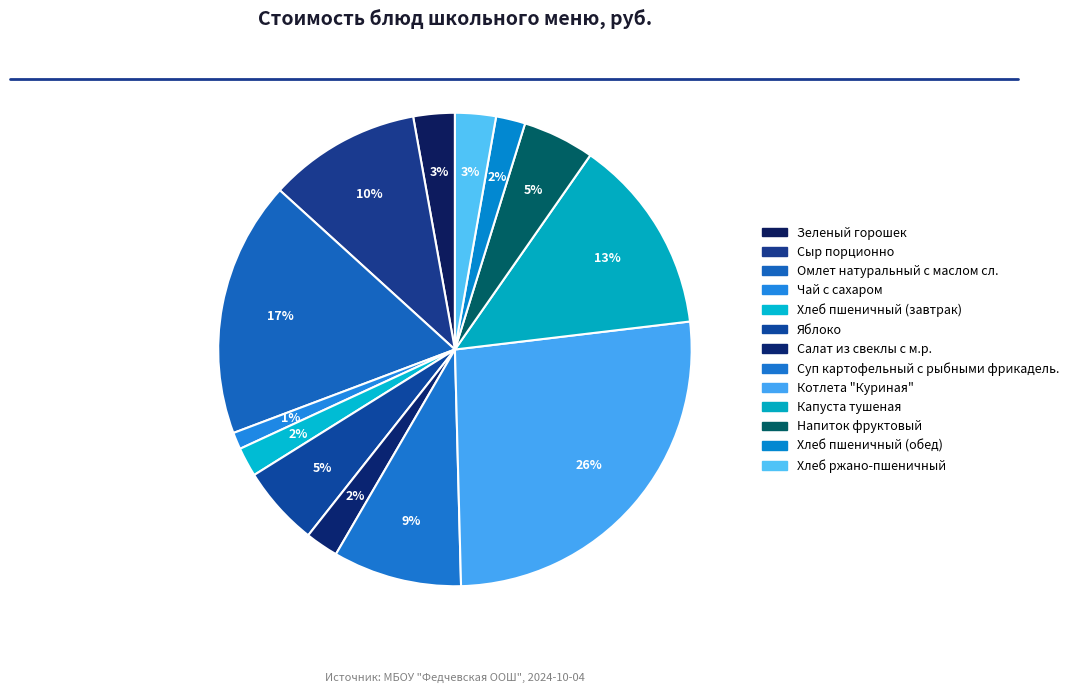

Between Хлеб пшеничный (завтрак) and Котлета "Куриная", which is larger?

Котлета "Куриная"